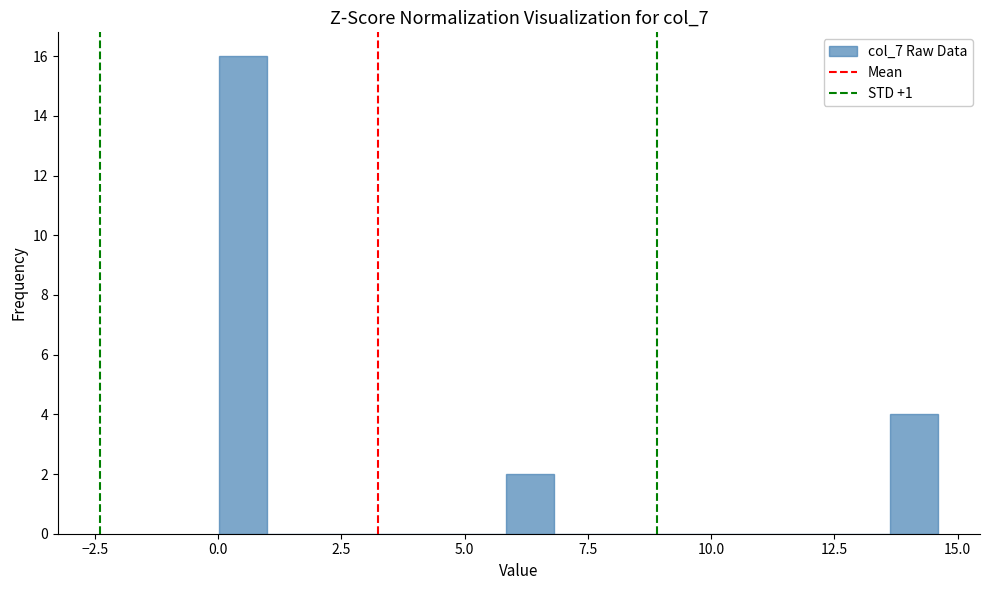

Around what value on the x-axis is the tallest bar? Give the approximate position of its centre, as read against the axis.

0.5